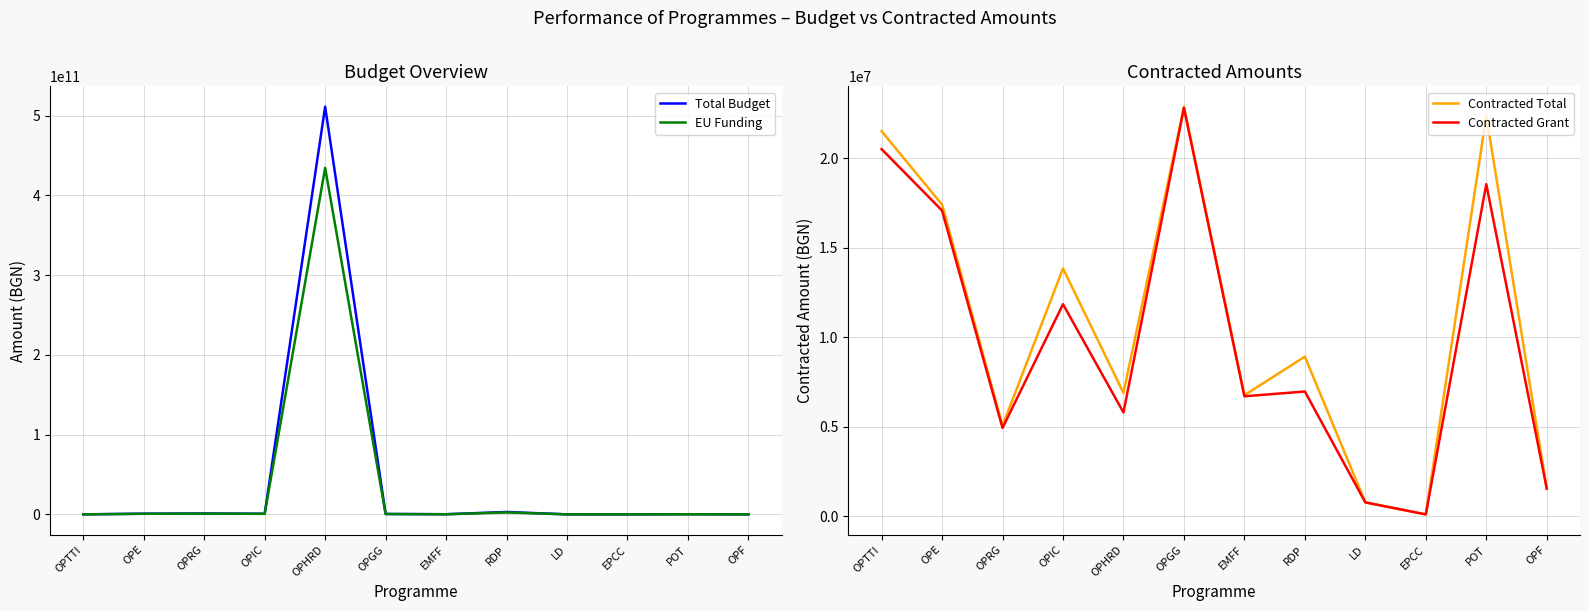

Which series changed the most between OPIC and OPGG?

Total Budget